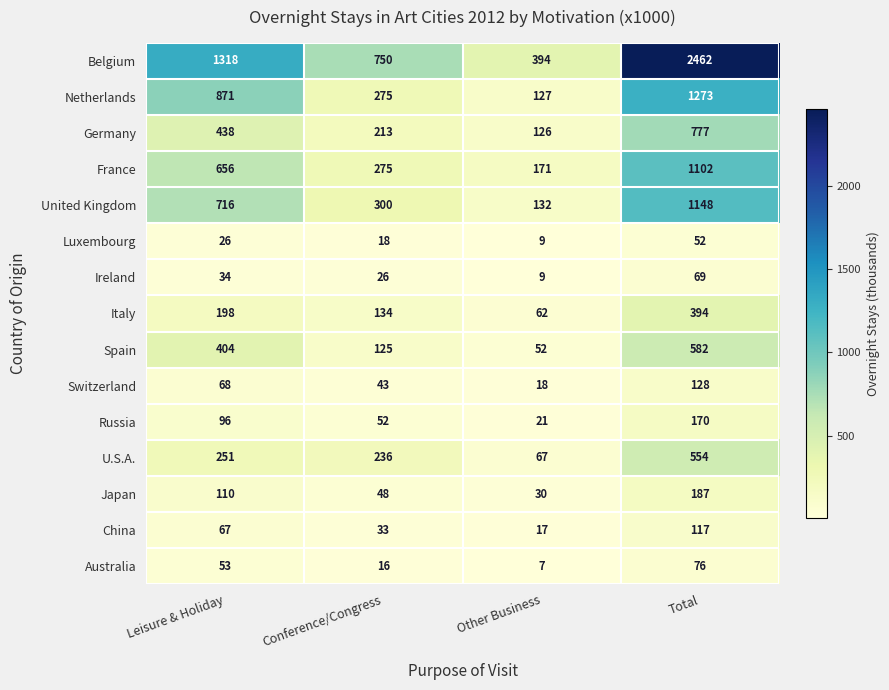

Is it true that Luxembourg equals 6 at Leisure & Holiday?

False